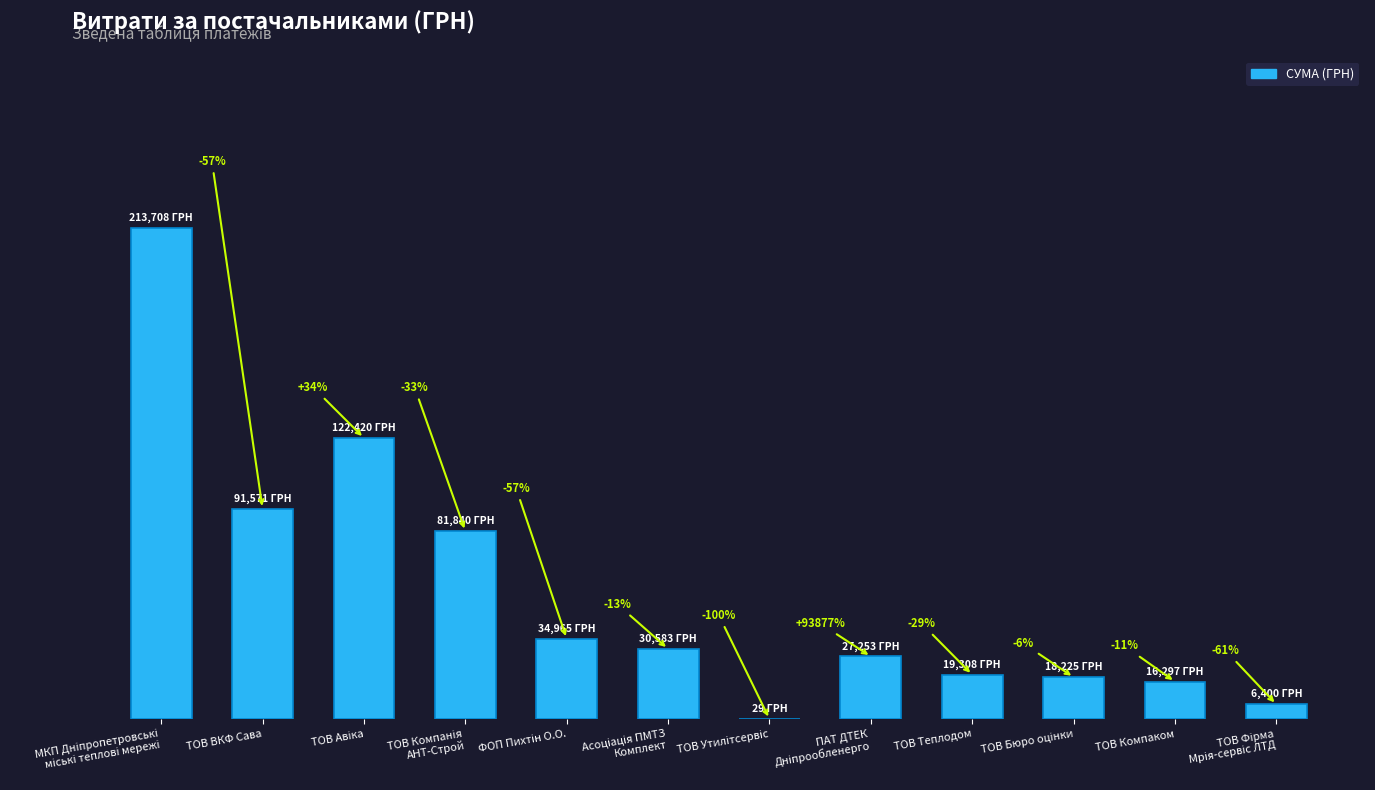

Is it true that the value at ТОВ Компанія
АНТ-Строй is 29035.5?

False